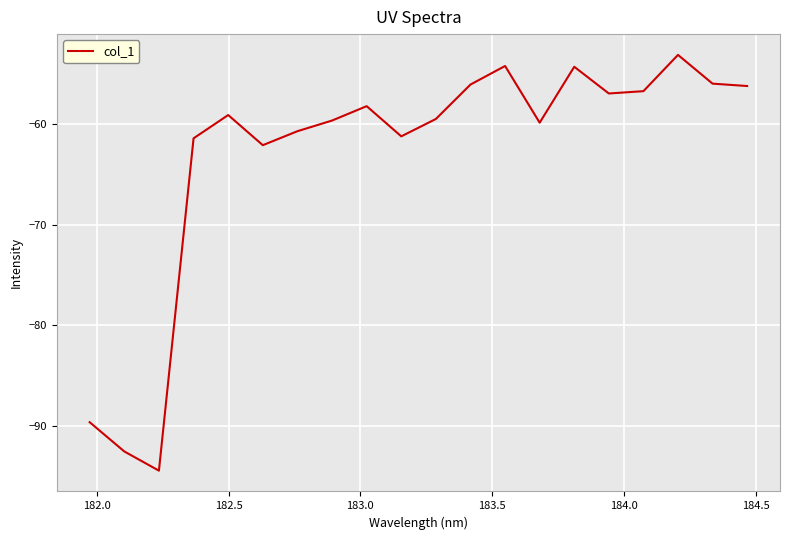

What is the greatest value displayed?

-53.2